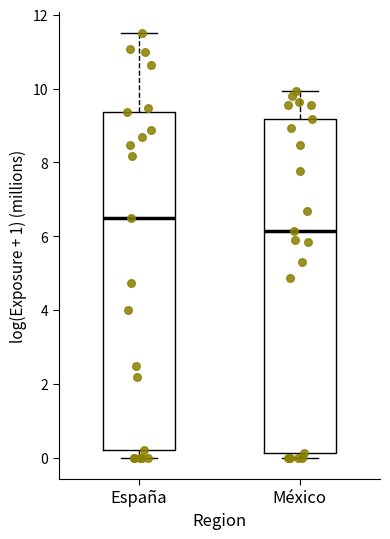

Where does the median line of the box for España sit on the y-axis? The values are not printed on the chart, so give them approximately, as read against the axis.

6.4